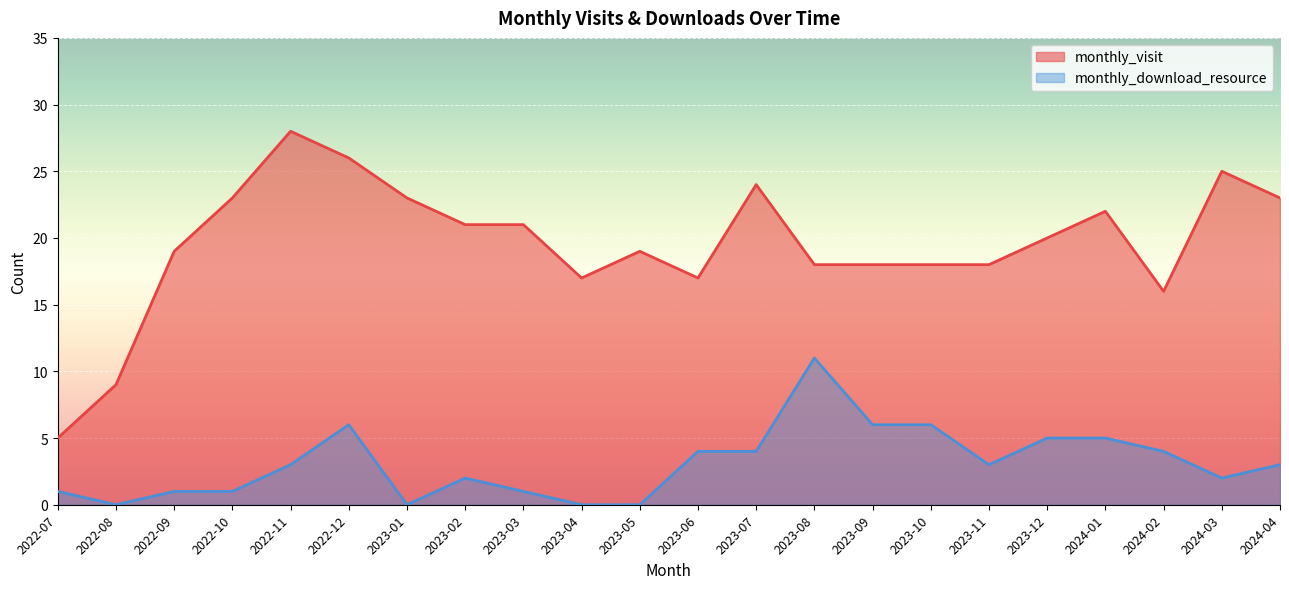

Where is monthly_download_resource nearest to the value 5?

2023-12